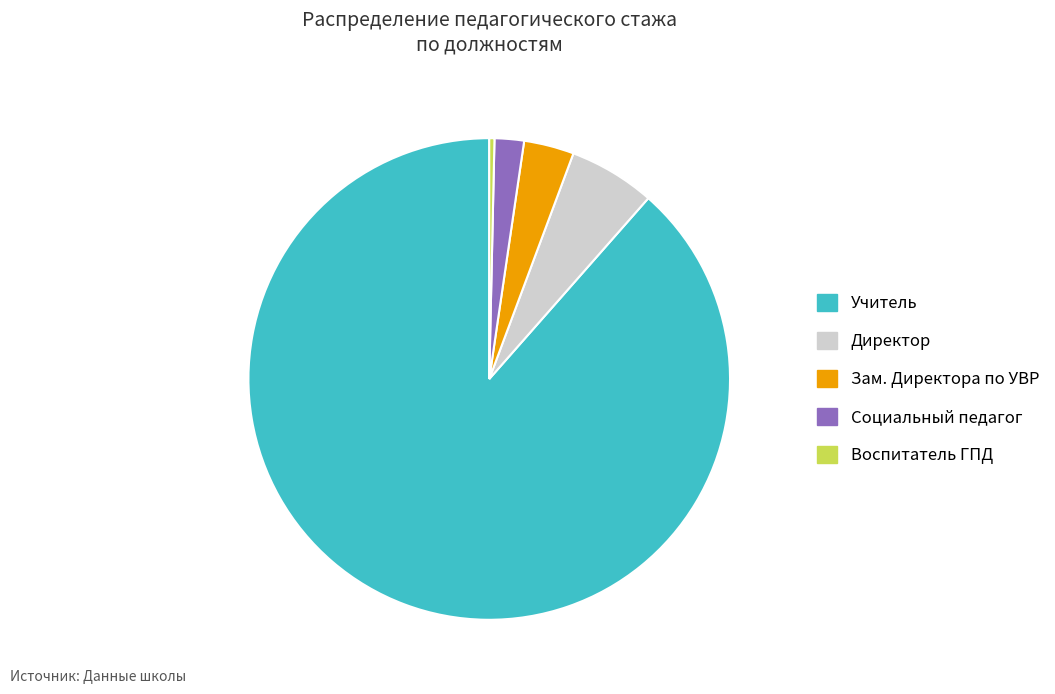

Is Воспитатель ГПД the majority of the pie?

No